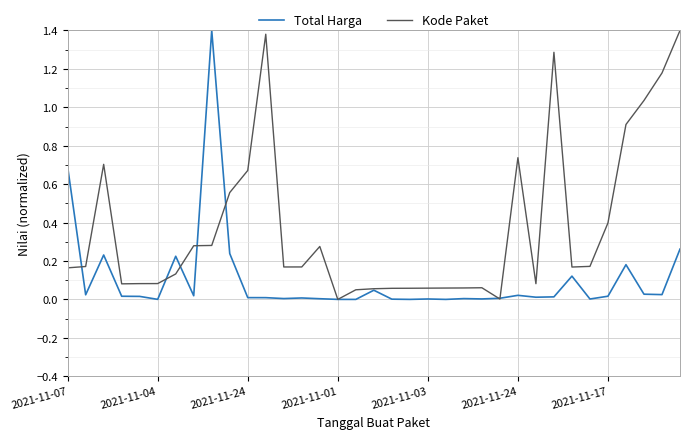

List the series in order of their overall mean, highest first.

Kode Paket, Total Harga